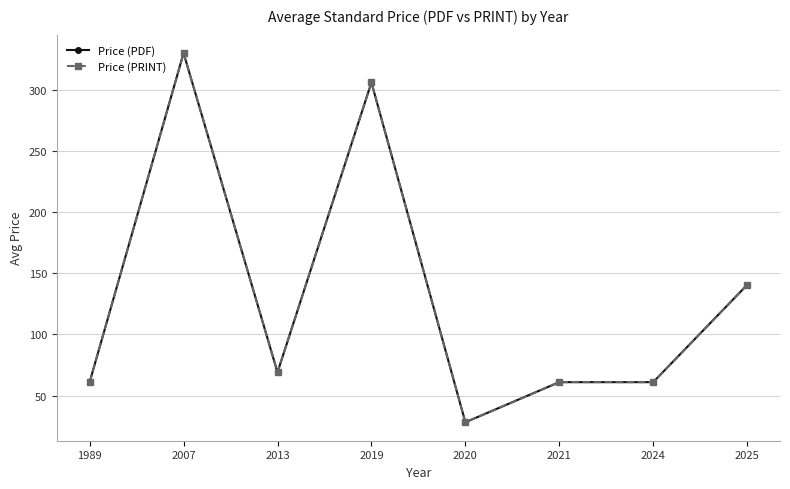

Is this an area chart (filled region under the line)?

No